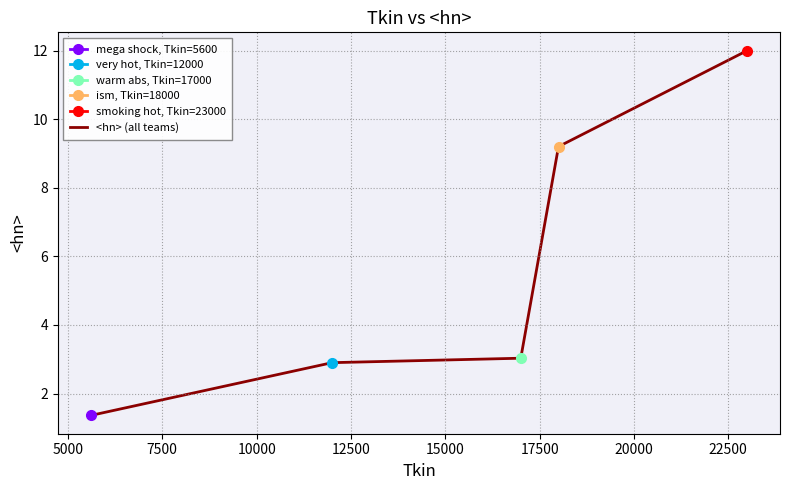

What is the highest value of the <hn> (all teams) series?

12.0